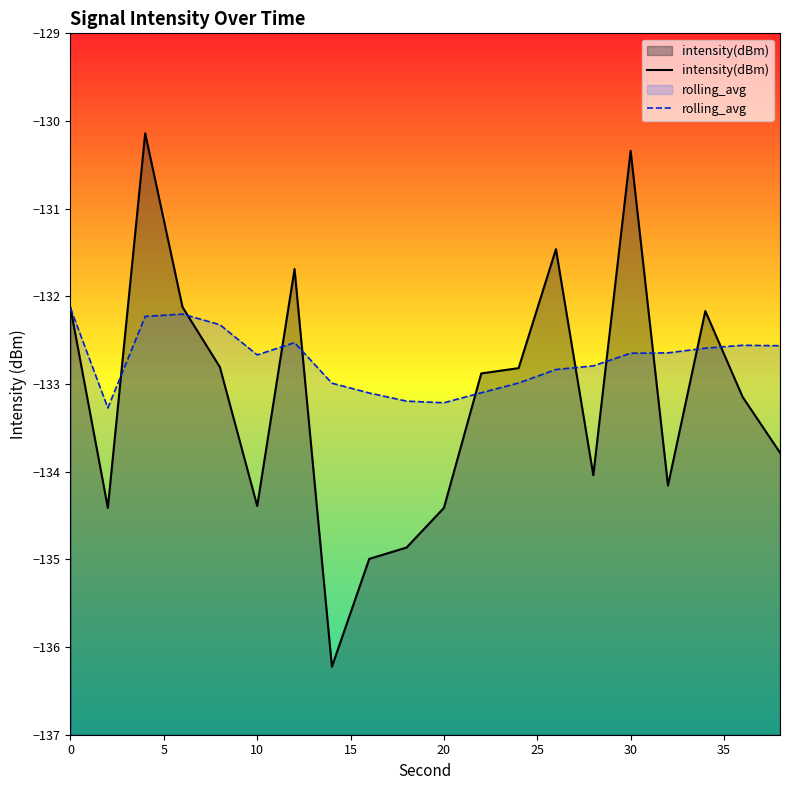

Which series has the largest range (max minus min)?

intensity(dBm)